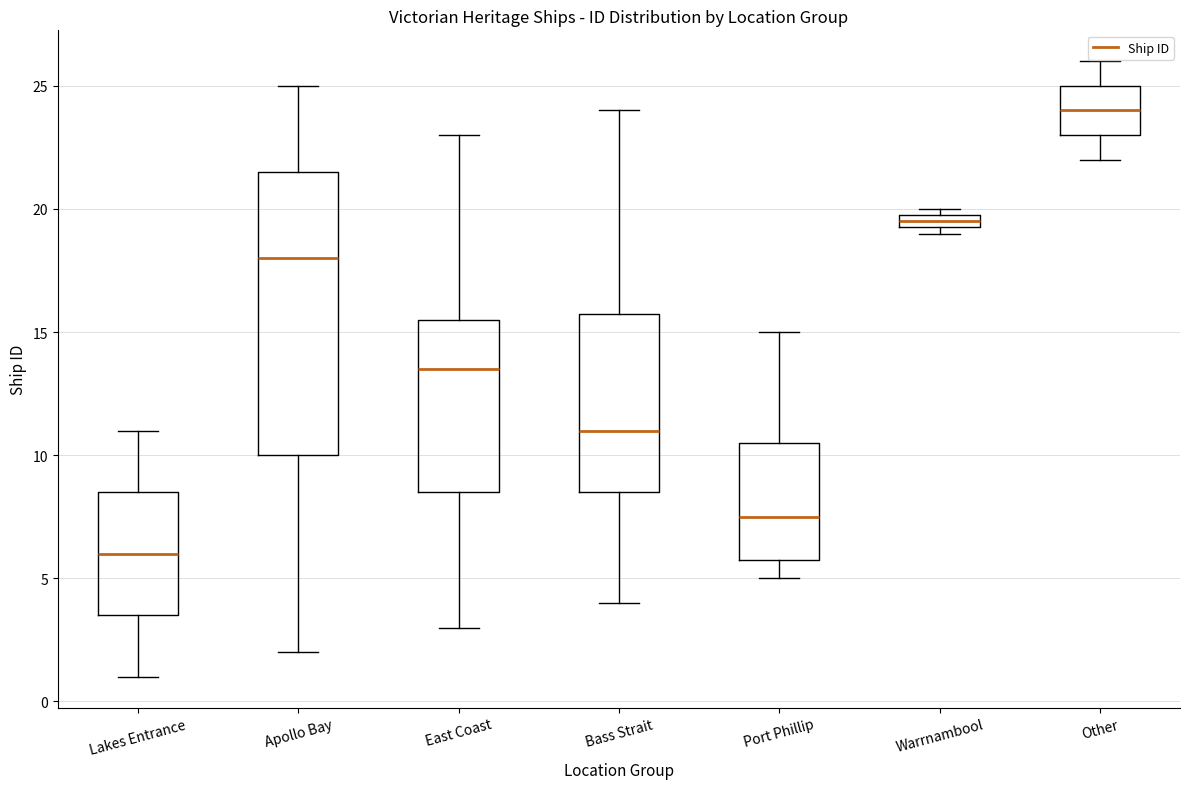

Comparing the boxes themselves (not the whiskers), which one is the tallest?

Apollo Bay